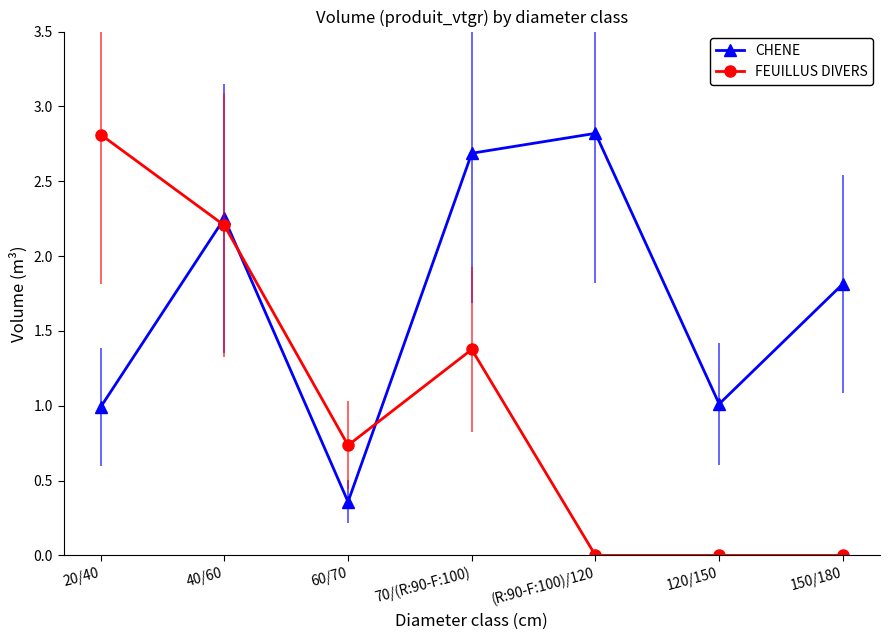

Which series has the widest spread of values?

FEUILLUS DIVERS